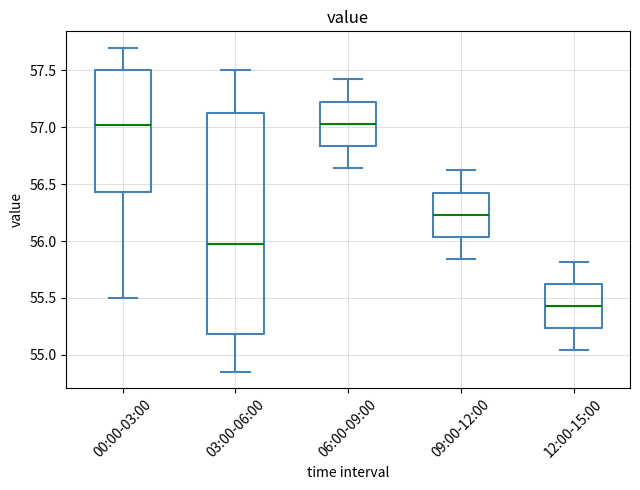

Comparing the boxes themselves (not the whiskers), which one is the tallest?

03:00-06:00